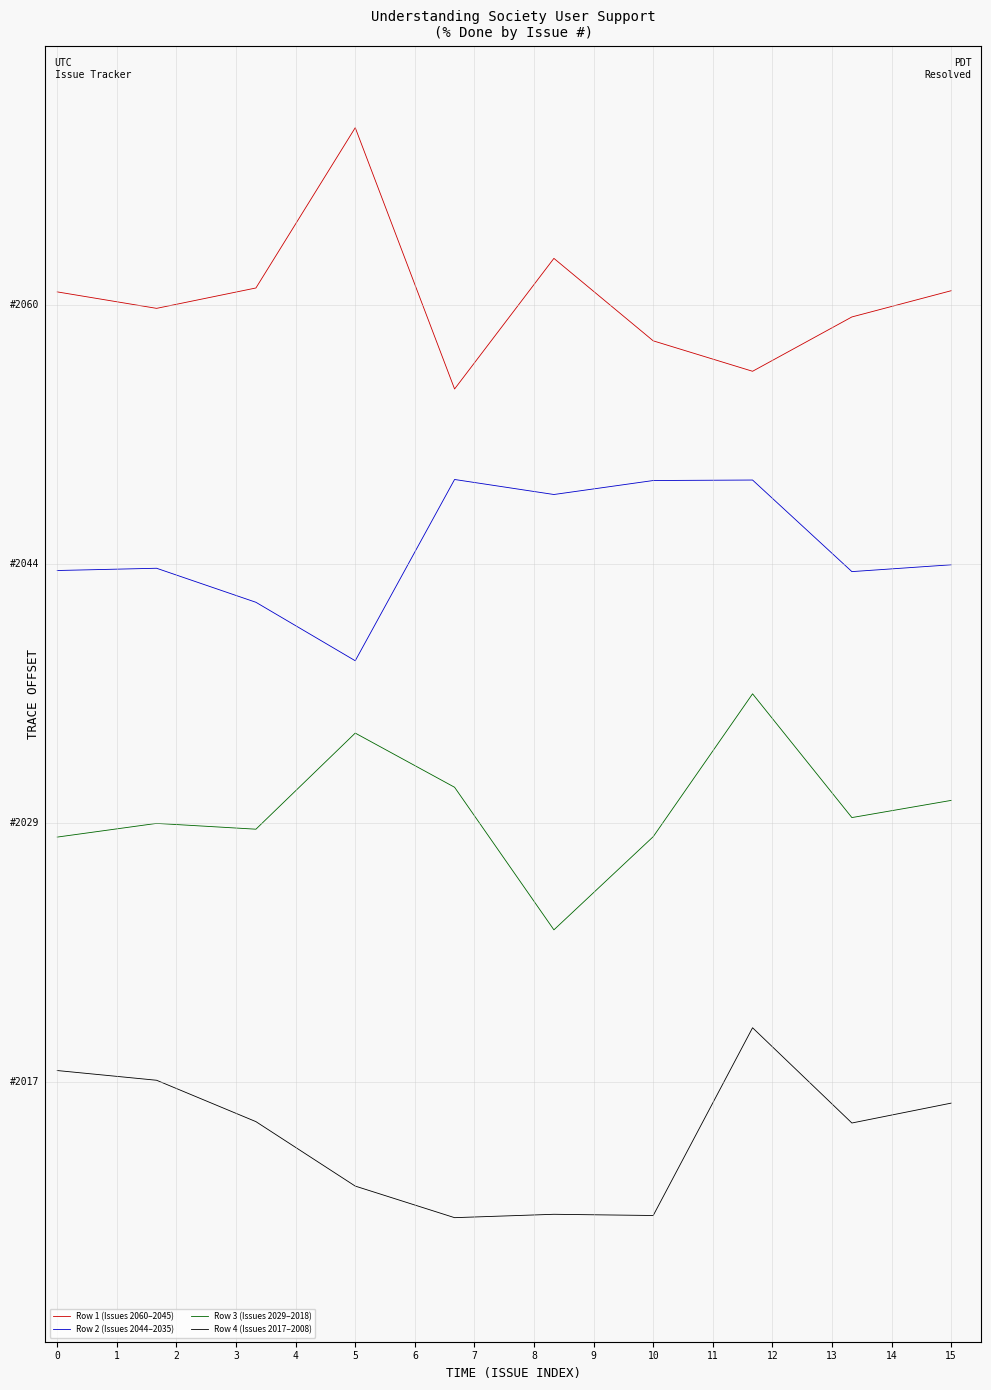

List the labels in order of Row 4 (Issues 2017–2008) value, largest first.

7, 0, 1, 9, 2, 8, 3, 5, 6, 4